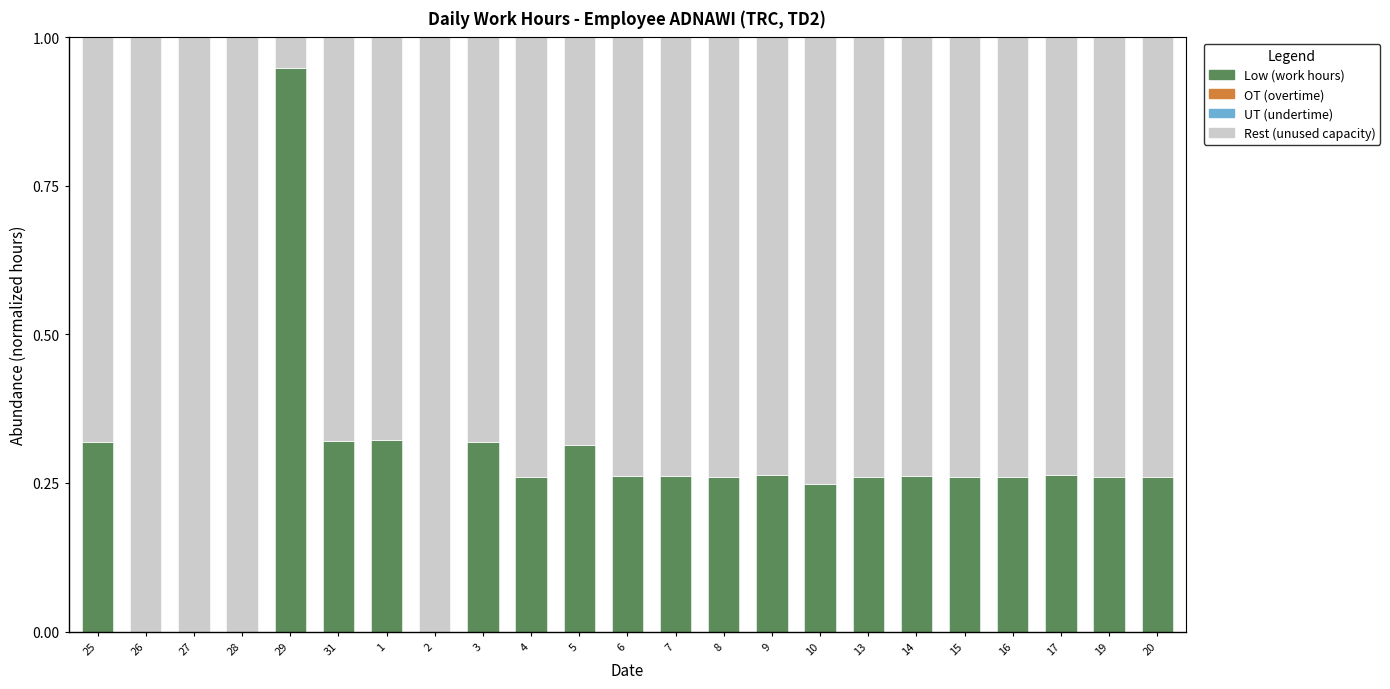

Are the bars horizontal?

No